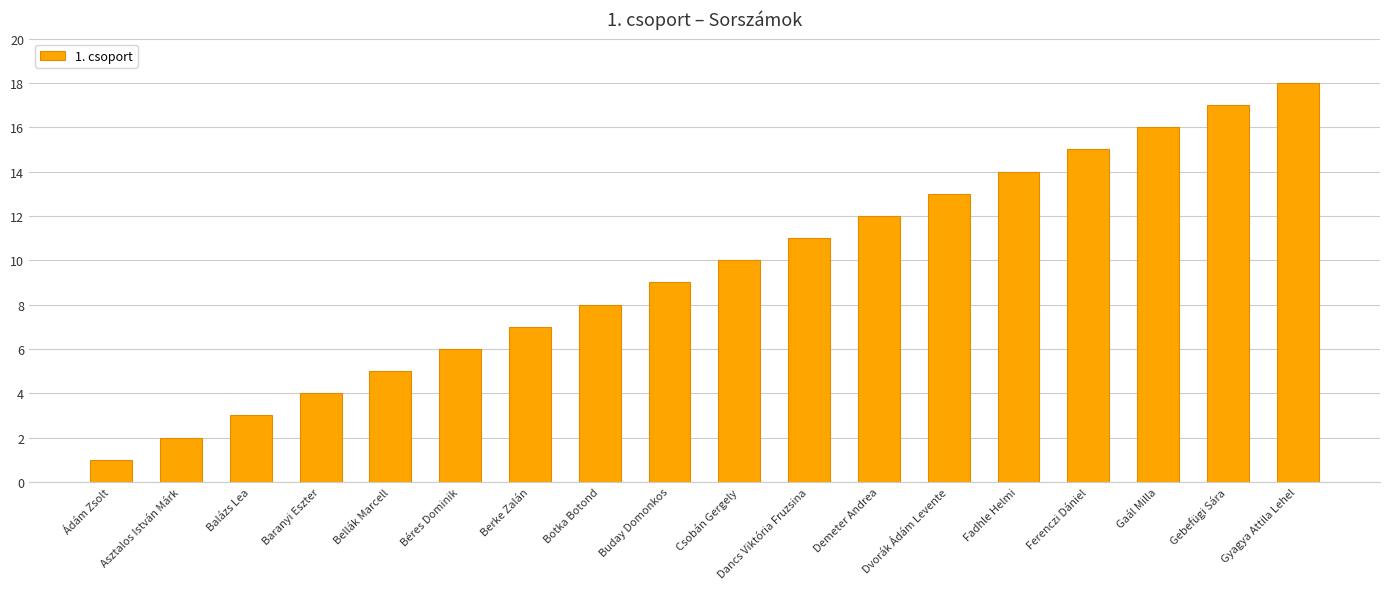

The value at Dvorák Ádám Levente is 9. True or false?

False